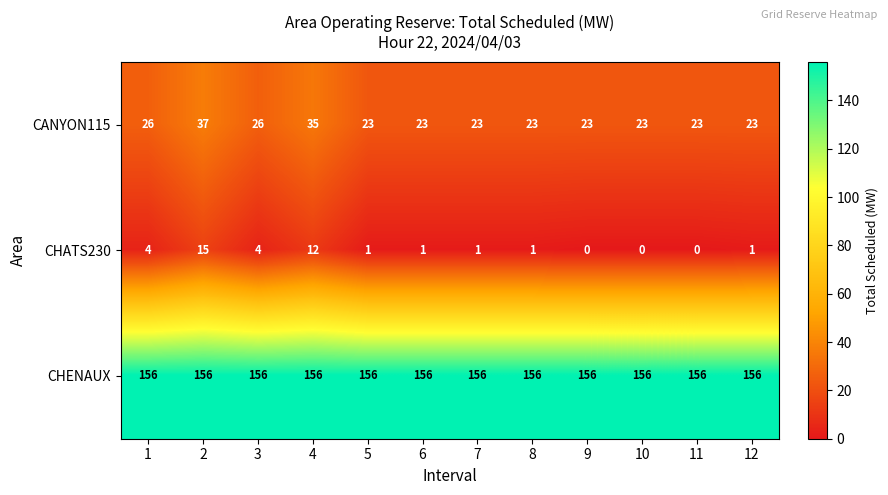

Count the number of categories in the chart.

12